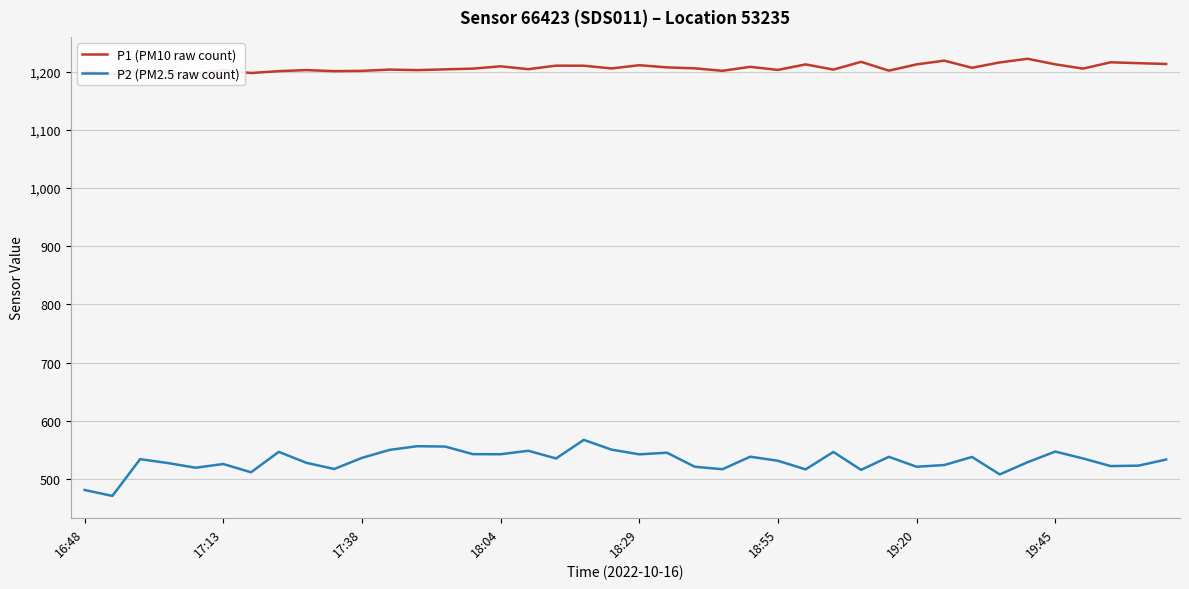

Rank the series at 16 from highest to lowest value.

P1 (PM10 raw count), P2 (PM2.5 raw count)